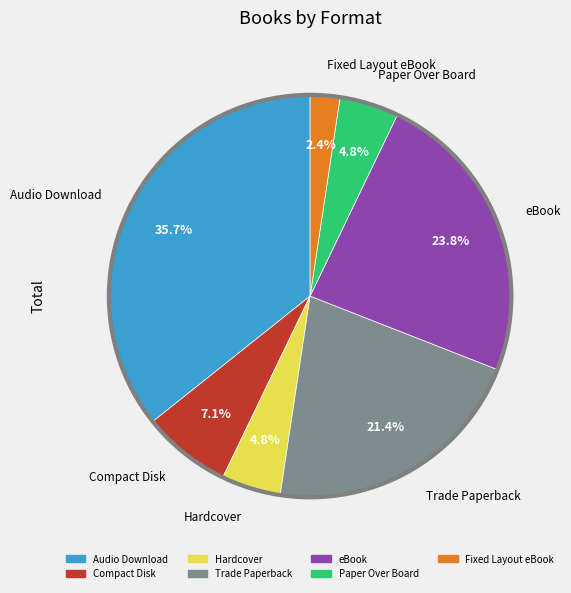

How many segments does this pie chart have?

7